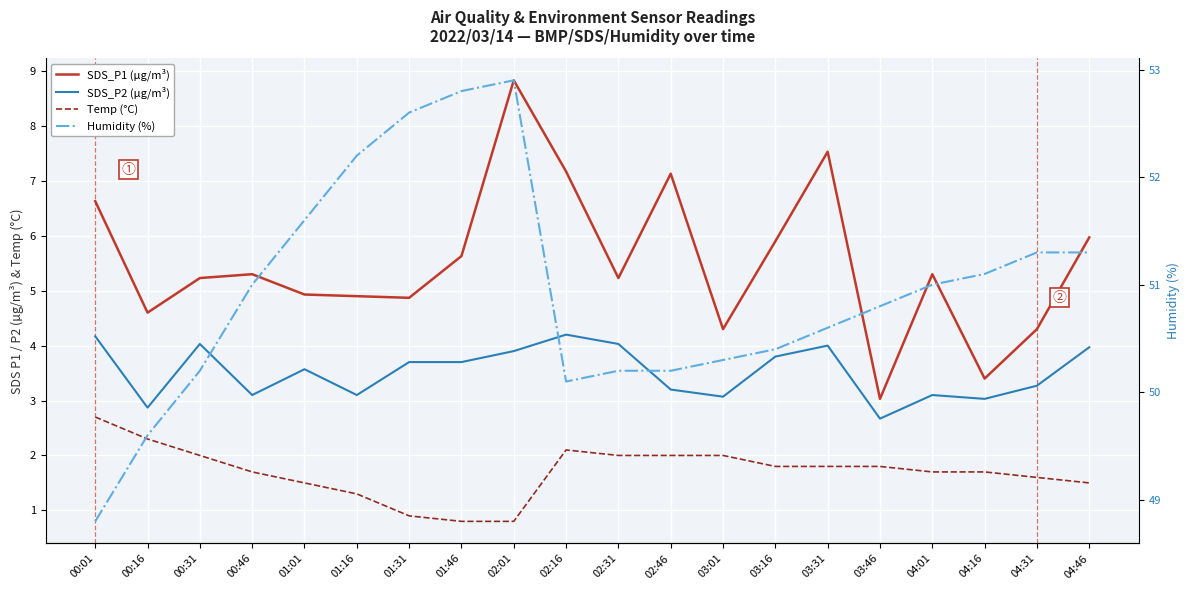

Which category has the highest value across all series?

02:01